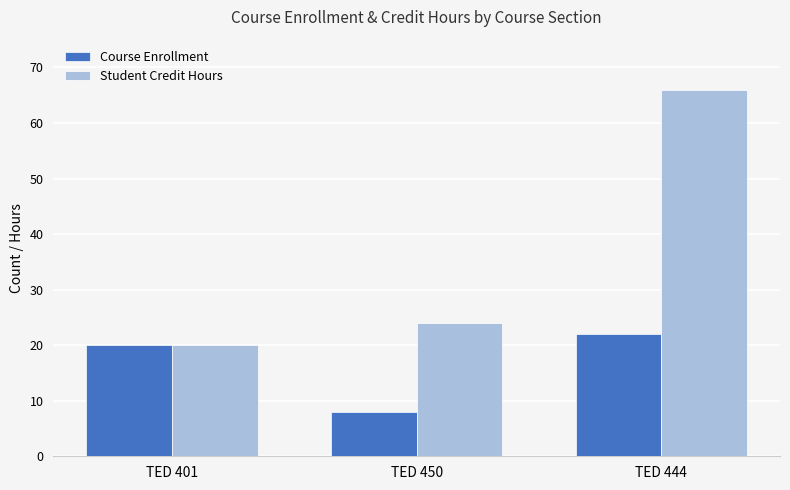

True or false: Course Enrollment has a value of 8 at TED 450.

True